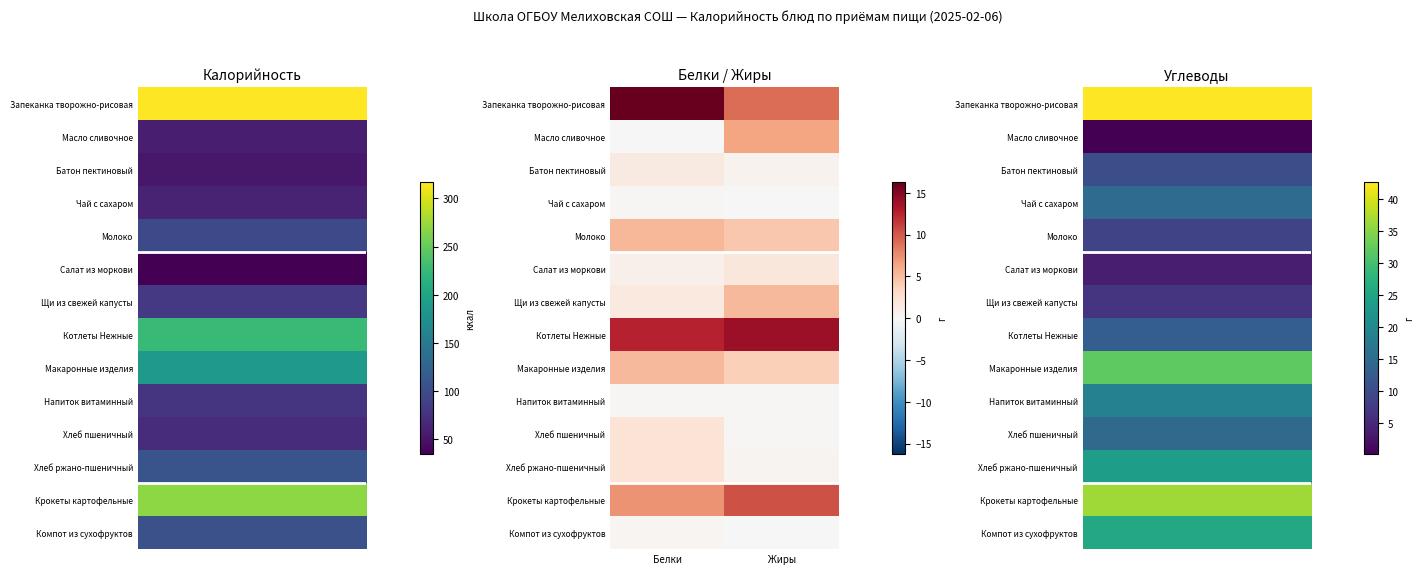

Between Жиры and Белки, which is larger?

Белки